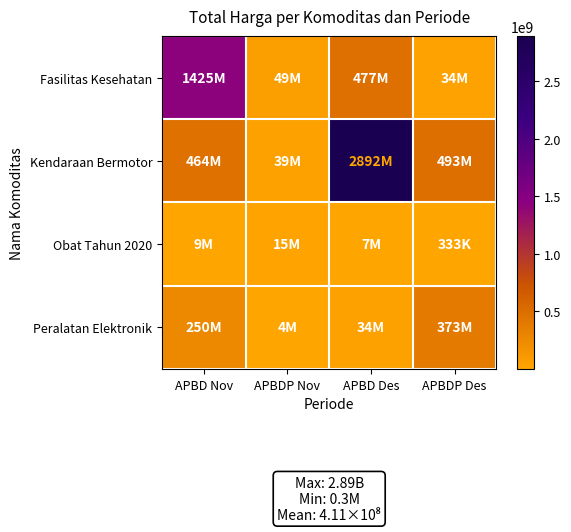

Which series has the largest total across all categories?

Kendaraan Bermotor